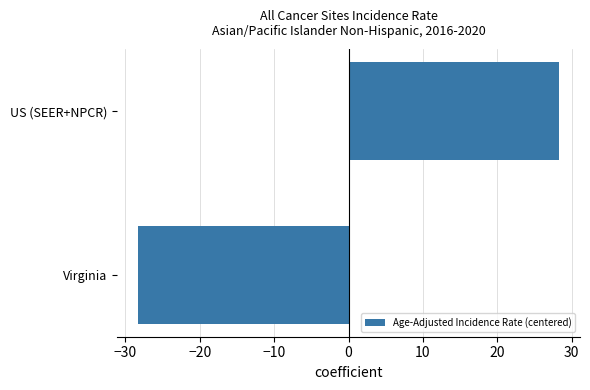

What is the maximum value shown in the chart?

28.3